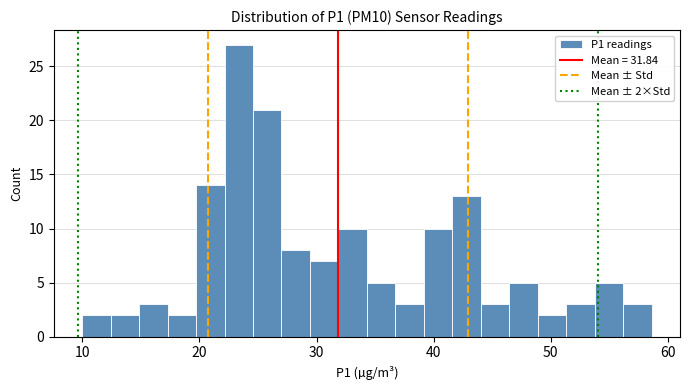

Around what value on the x-axis is the tallest bar? Give the approximate position of its centre, as read against the axis.

23